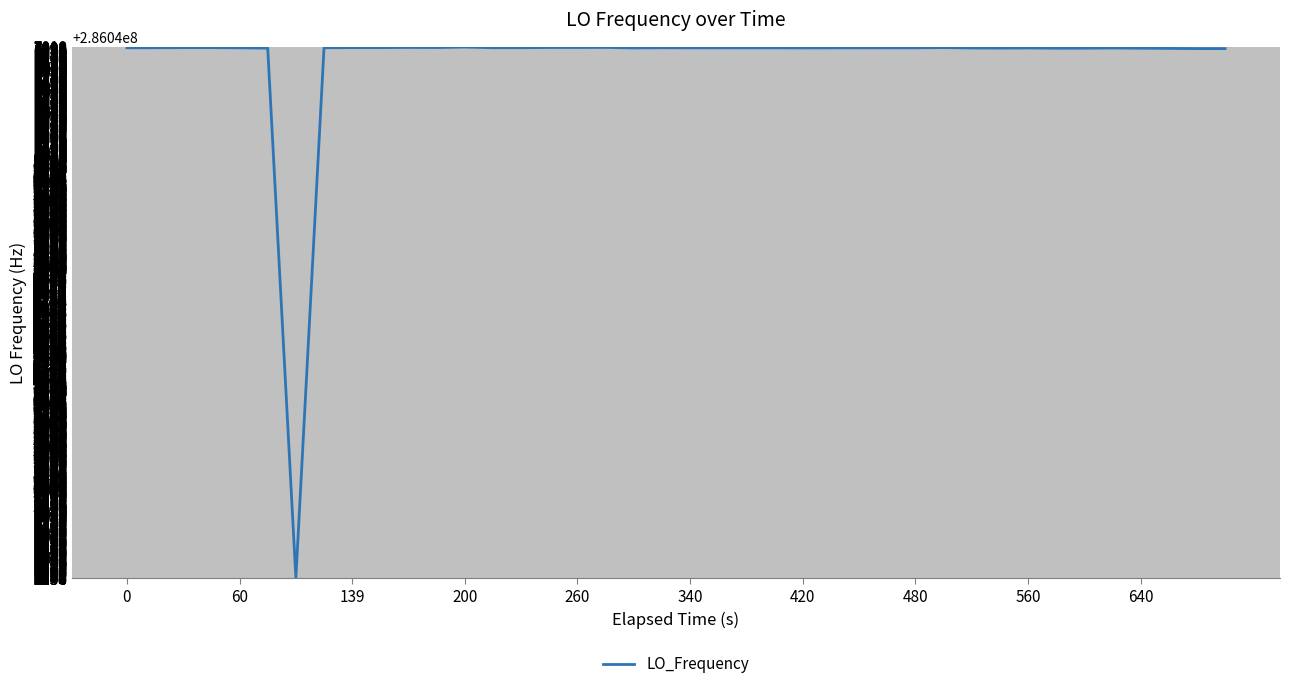

Does the chart display data point markers on the line(s)?

No